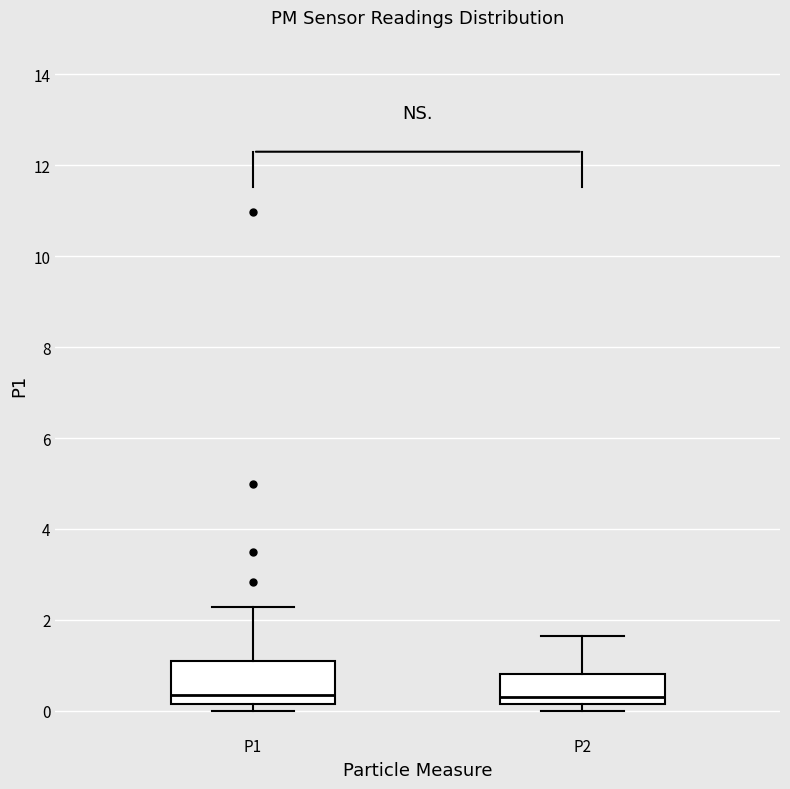

Reading left to right, read every box against the y-axis: the position of its median line, the range the box covers, and the ends of its whiskers. The values are not printed on the chart, so give them approximately, as read against the axis.

P1: median 0.4, box 0.2 to 1.0, whiskers 0.0 to 2.2
P2: median 0.4, box 0.2 to 0.8, whiskers 0.0 to 1.6